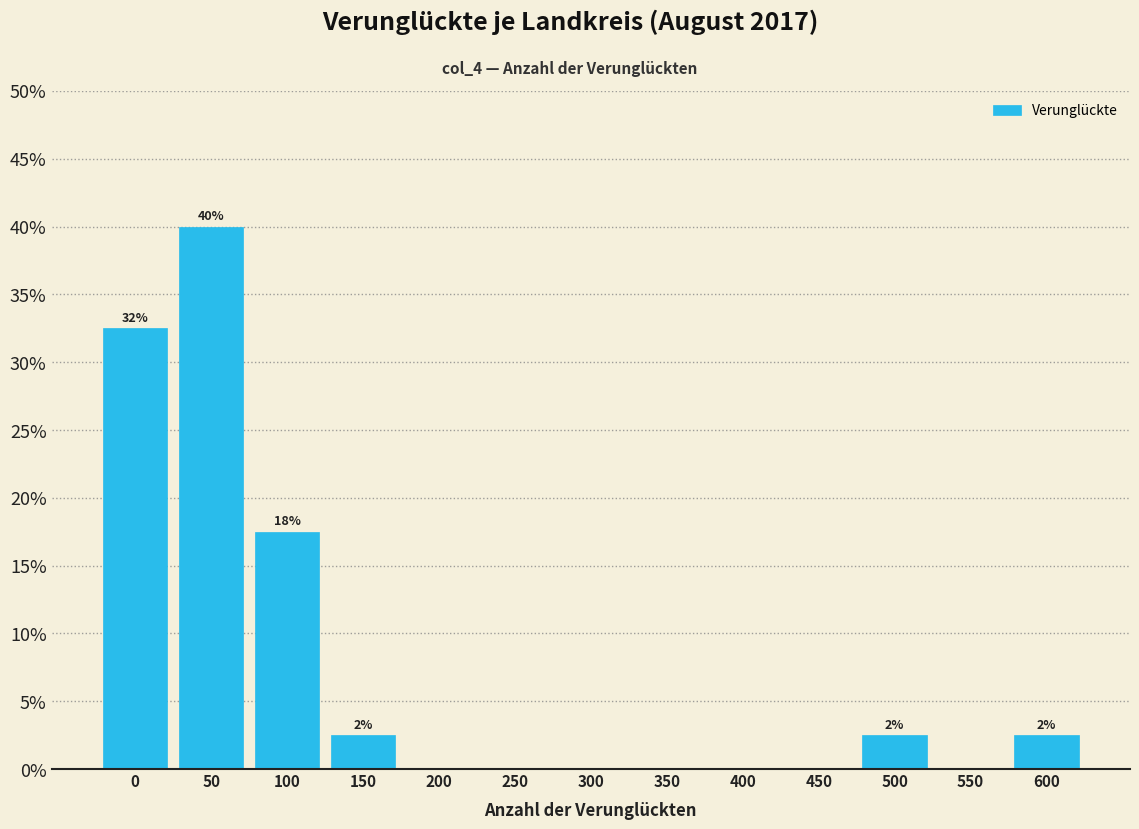

Reading left to right, list all the values displayed in this chart.

0=32.5	50=40.0	100=17.5	150=2.5	200=0.0	250=0.0	300=0.0	350=0.0	400=0.0	450=0.0	500=2.5	550=0.0	600=2.5